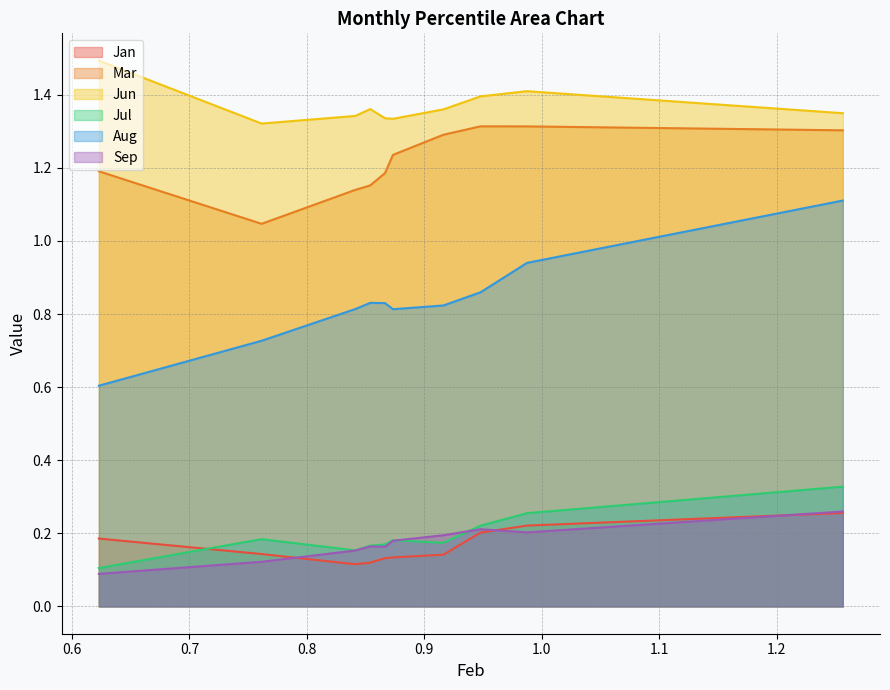

Does the chart have visible grid lines?

Yes